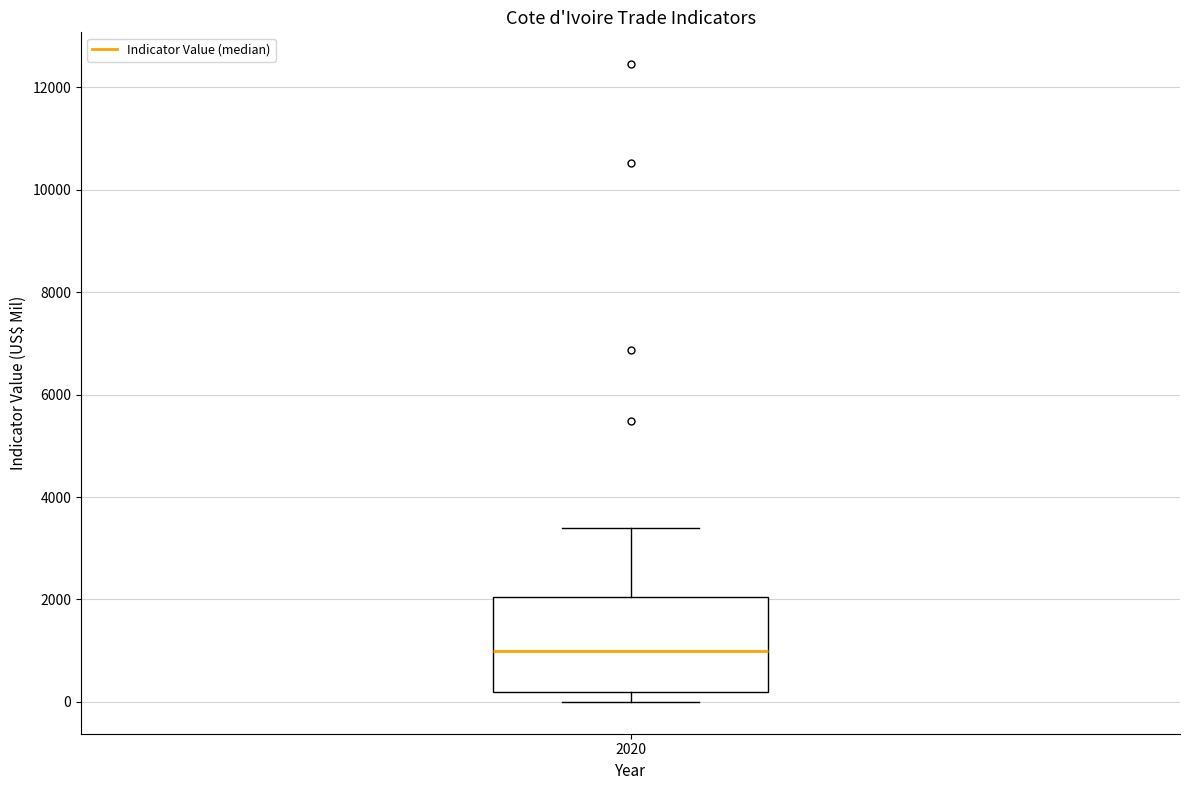

Read this box plot against the y-axis: the position of the median line, the range covered by the box, and the ends of both whiskers. The values are not printed on the chart, so give them approximately, as read against the axis.

median 1000, box 200 to 2000, whiskers 0 to 3400